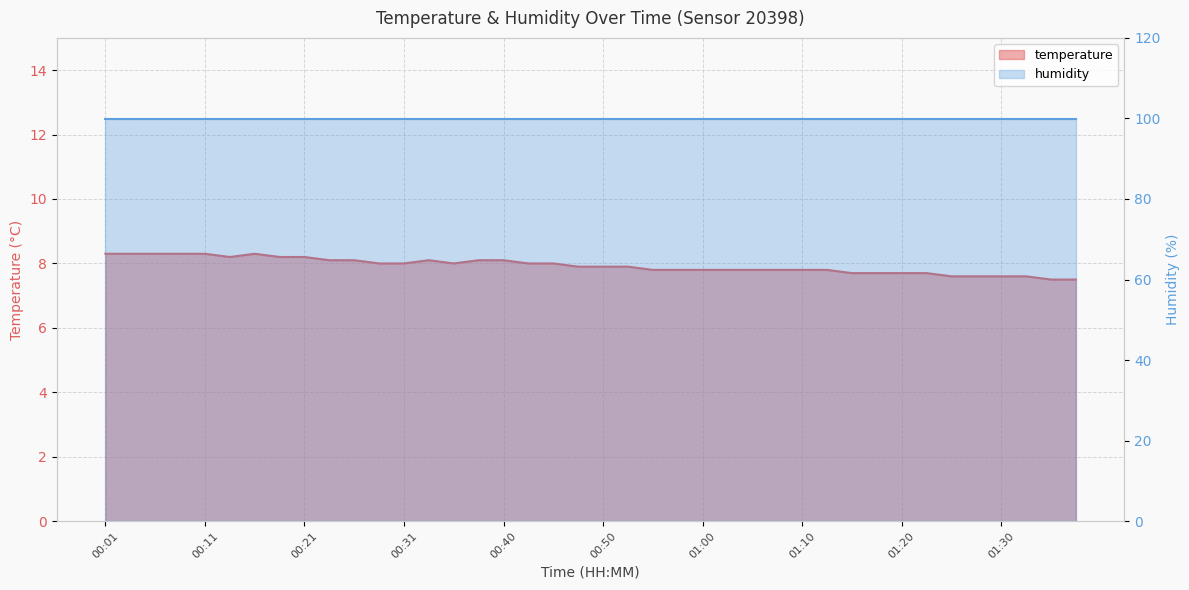

Is it true that the value at 00:48 is 7.9?

True